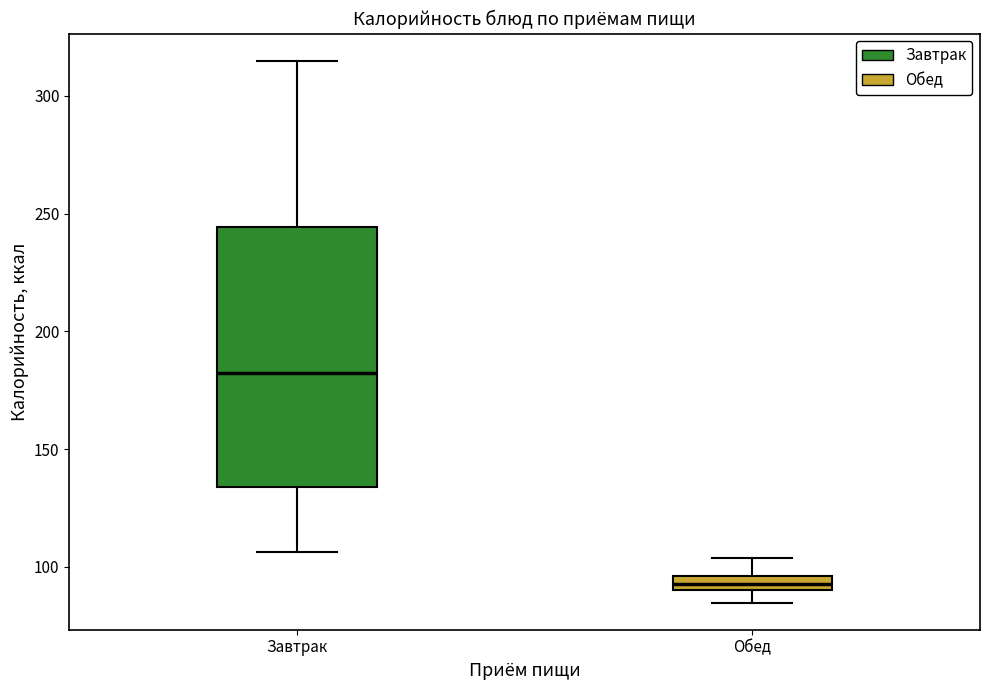

Which box is the tallest, from its lower edge to its upper edge?

Завтрак